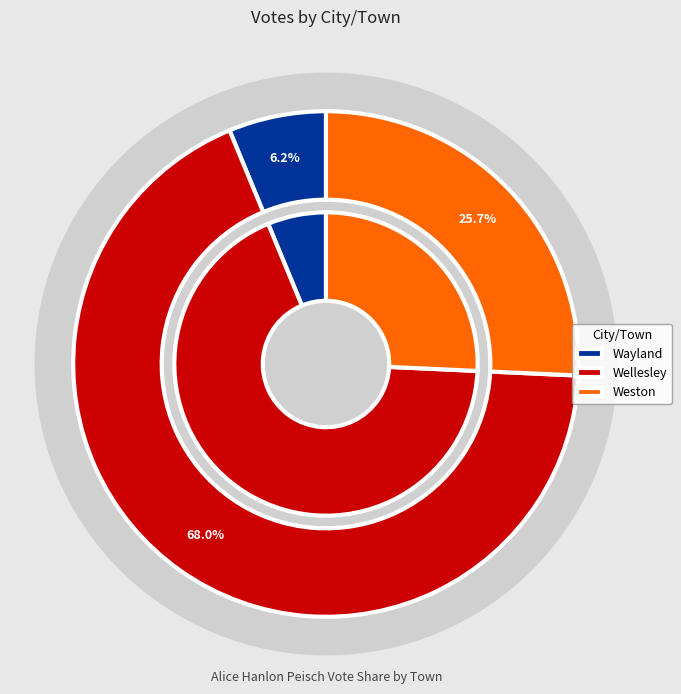

To the nearest percent, what is the average slice percentage?

33%